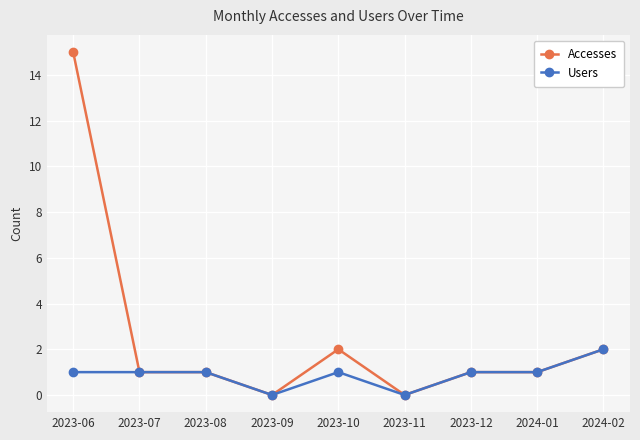

Is it true that Accesses equals -6 at 2023-11?

False